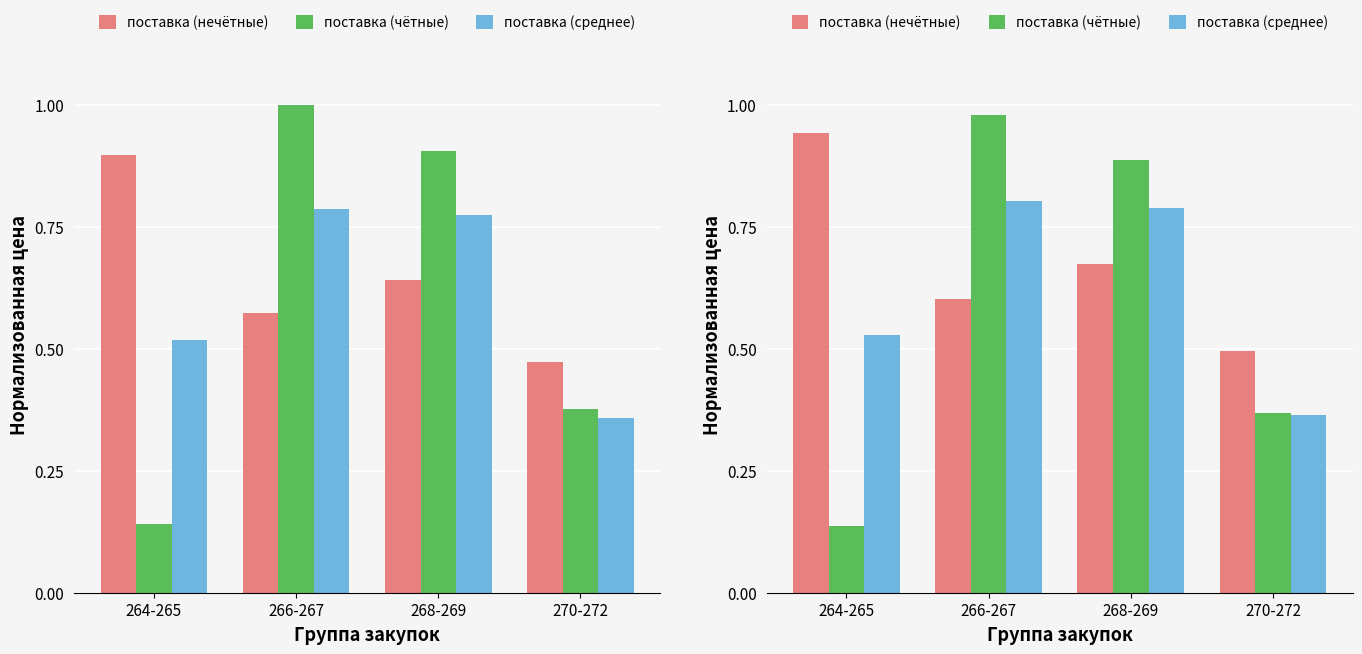

Which category has the highest value in the поставка (среднее) series?

266-267